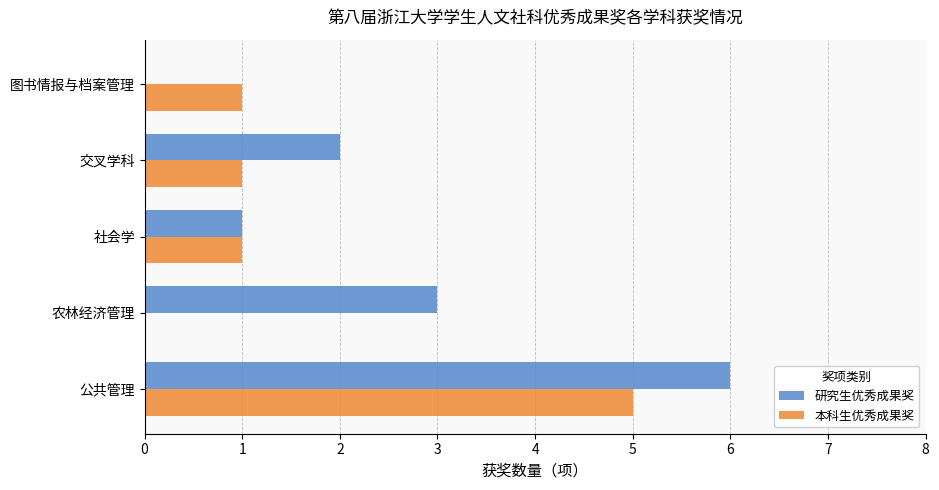

True or false: 本科生优秀成果奖 has a value of 7 at 公共管理.

False